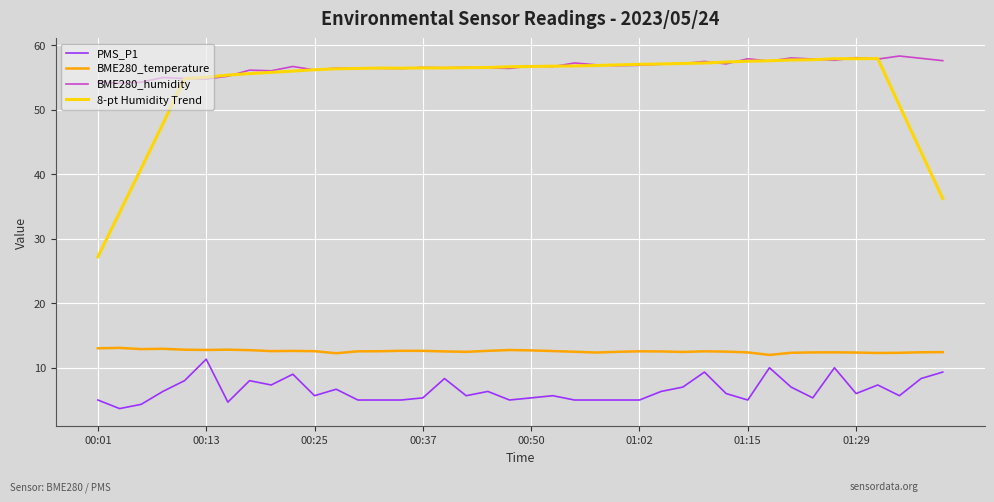

True or false: 8-pt Humidity Trend and BME280_temperature cross at least once.

False